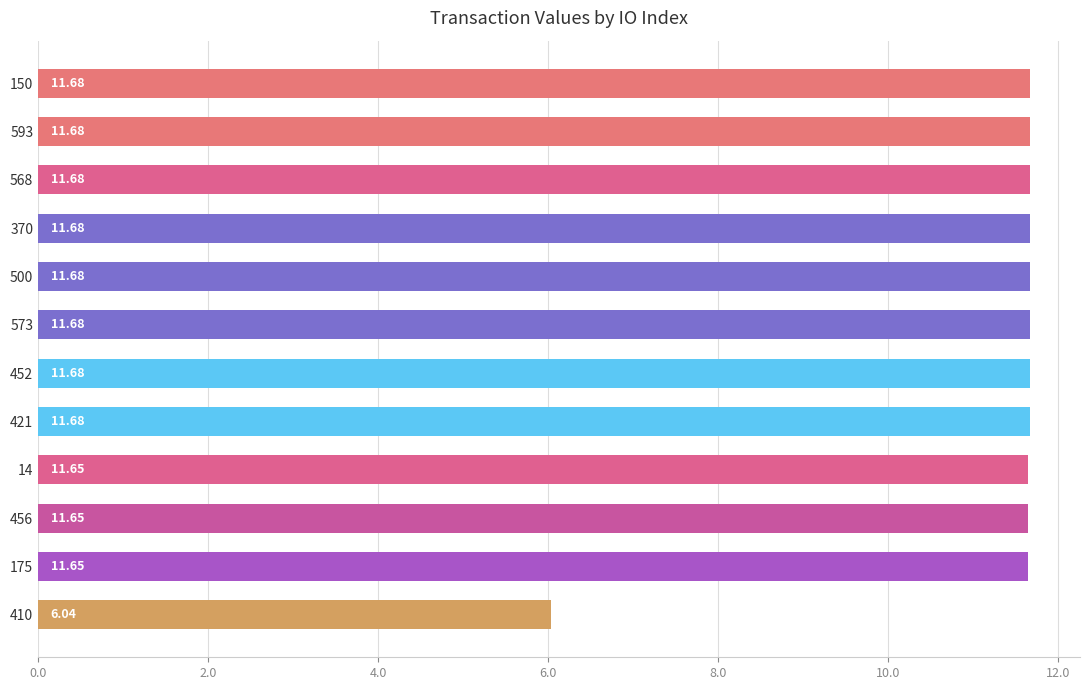

How many bars are there in total?

12